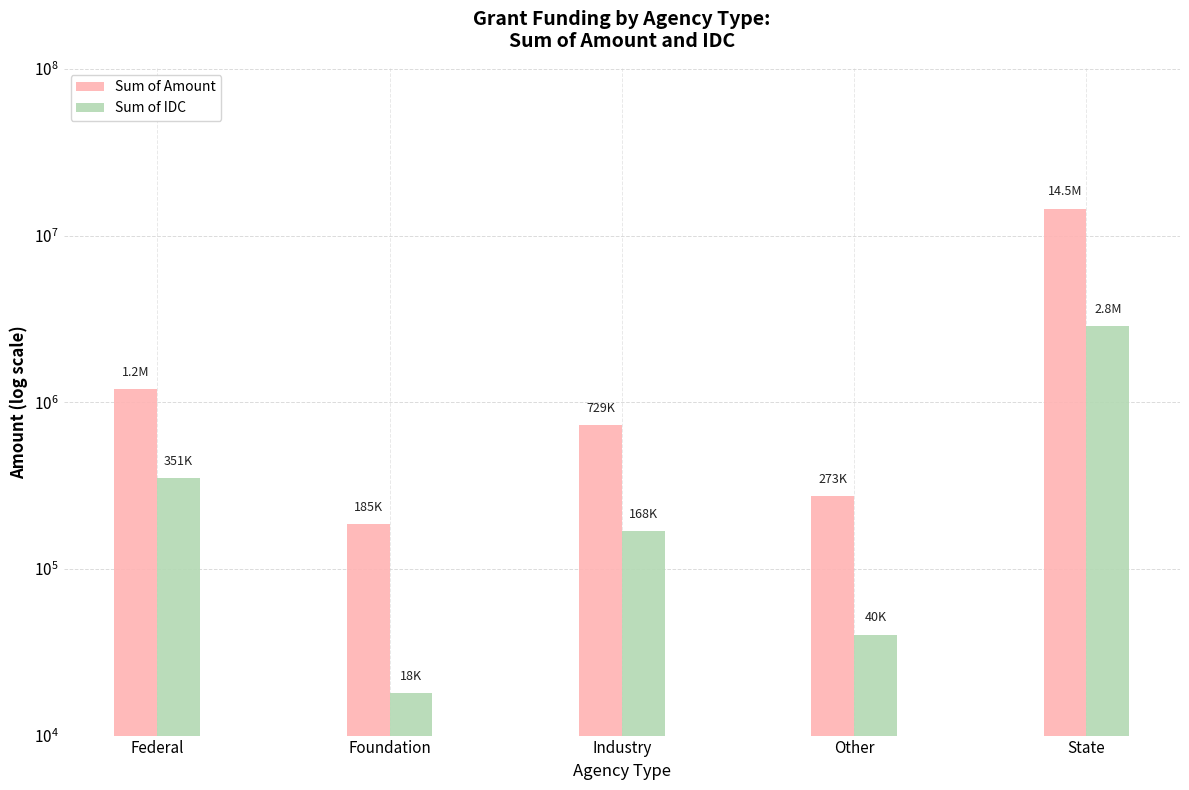

Does the chart contain stacked bars?

No